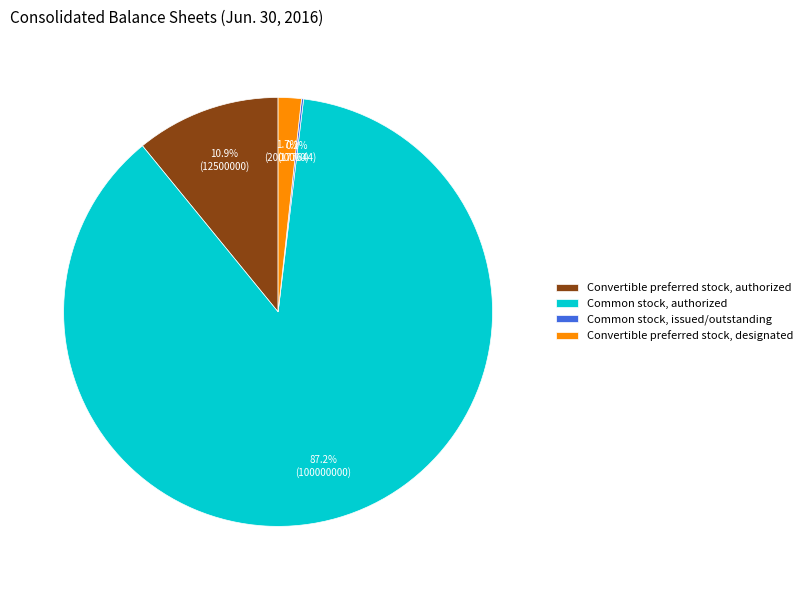

What percentage is NOT represented by Convertible preferred stock, designated?

98.3%